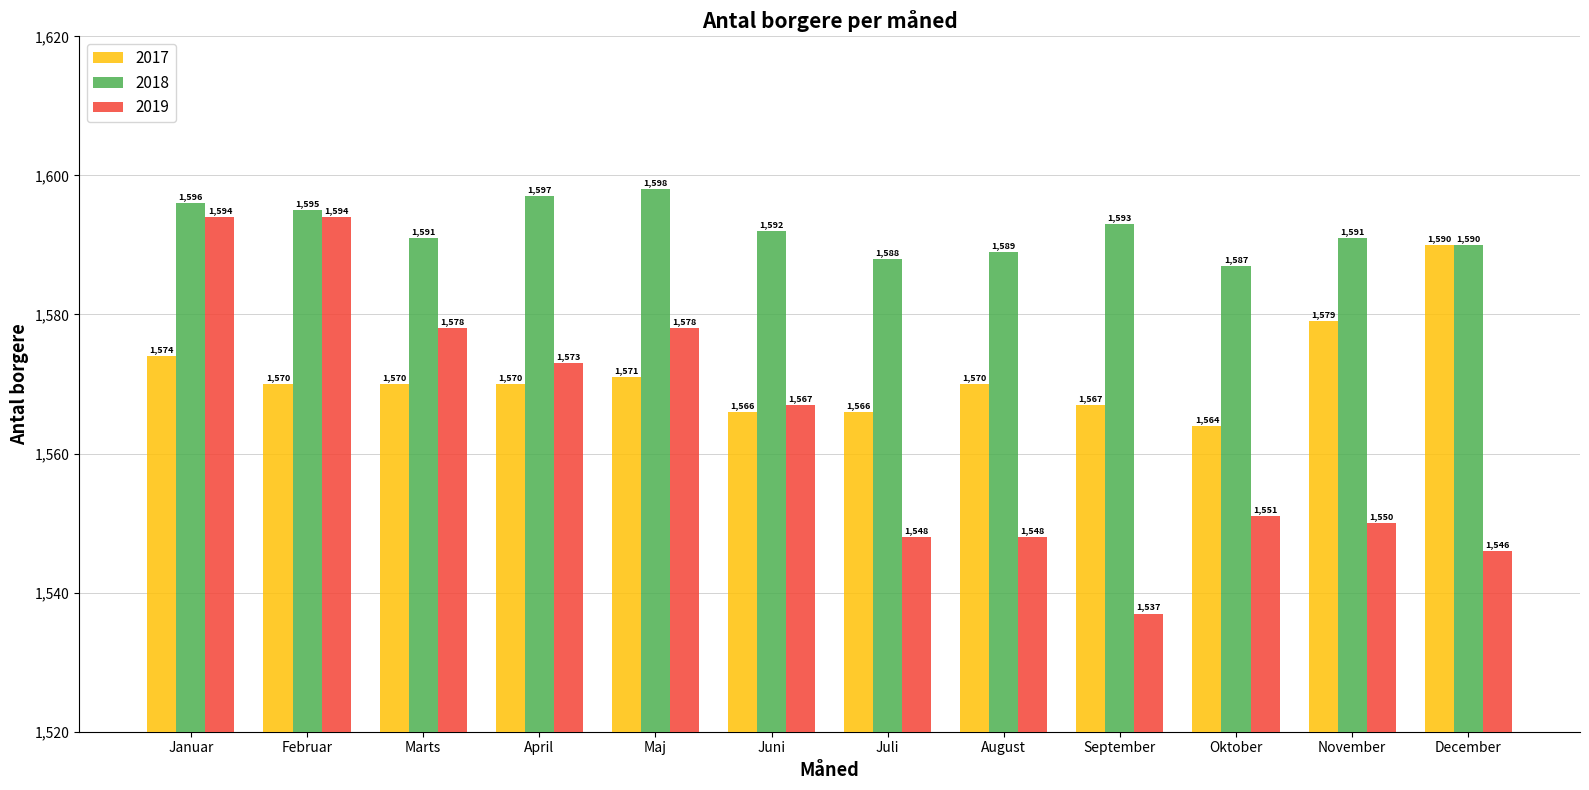

Are the bars grouped side by side (vs. stacked)?

Yes